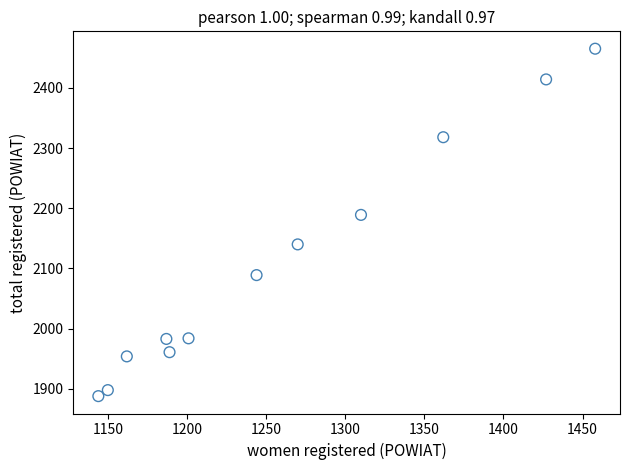

What Y value in the scatter plot is closest to 2176?

2189